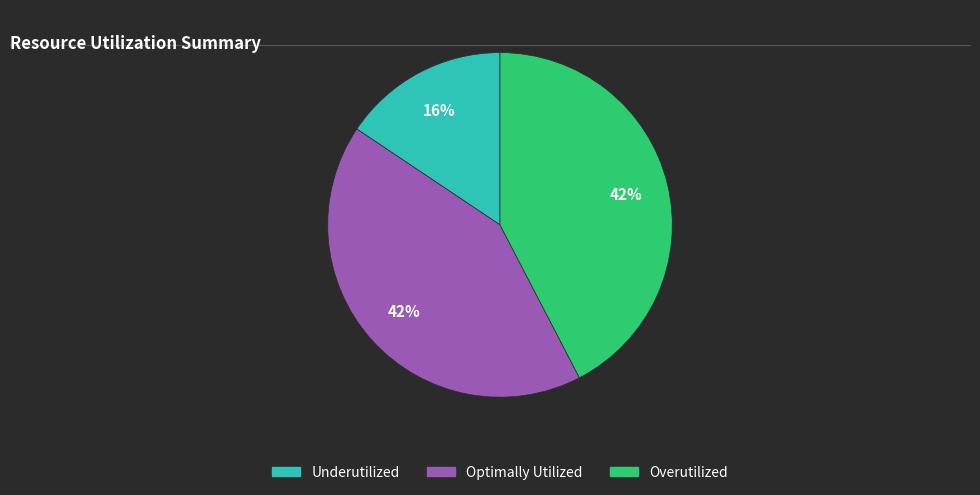

To the nearest percent, what is the average slice percentage?

33%